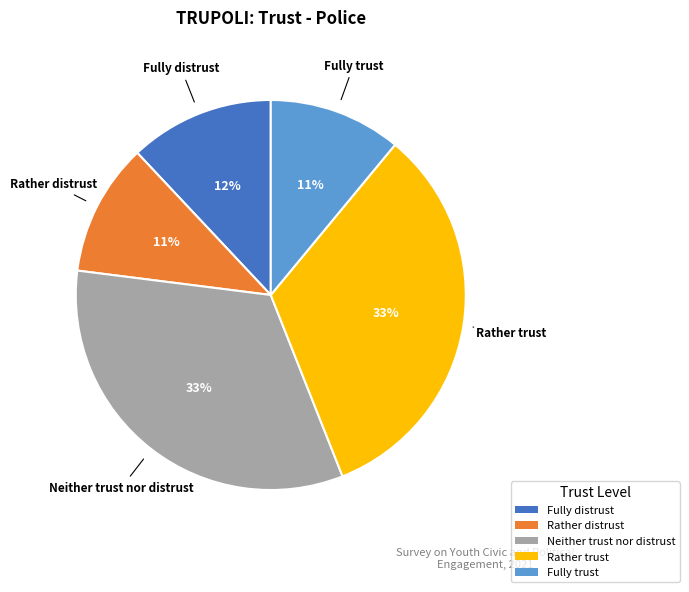

Do Neither trust nor distrust and Fully trust together represent more than half of the pie?

No